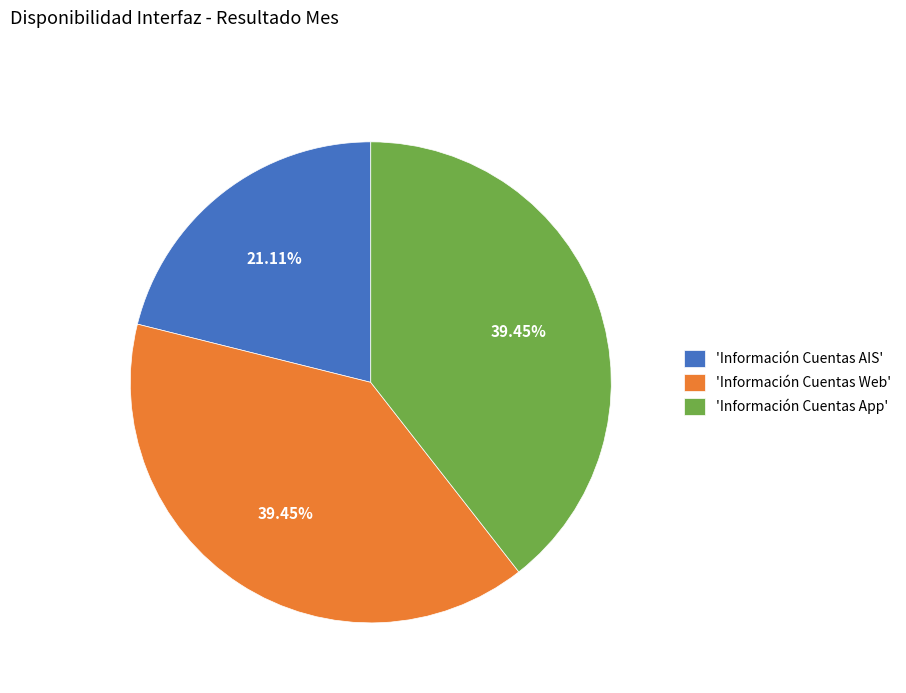

Does any single category account for the majority?

No